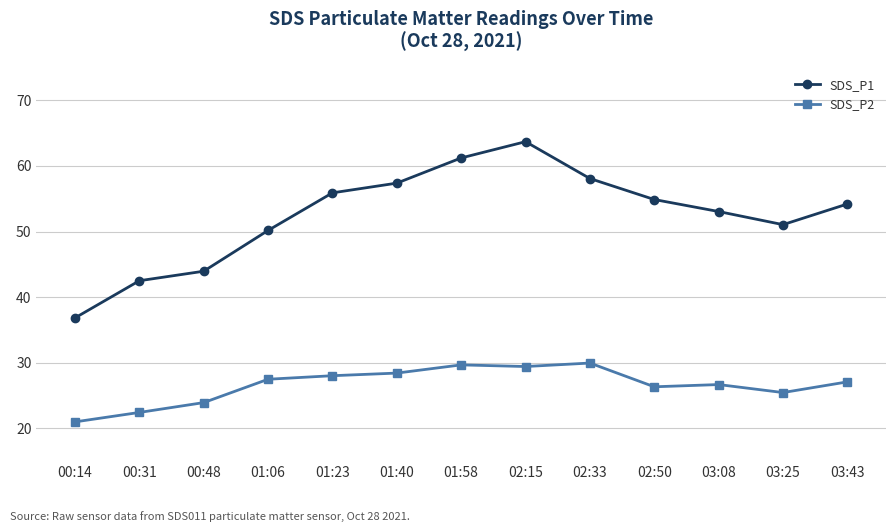

How many lines are shown in the chart?

2